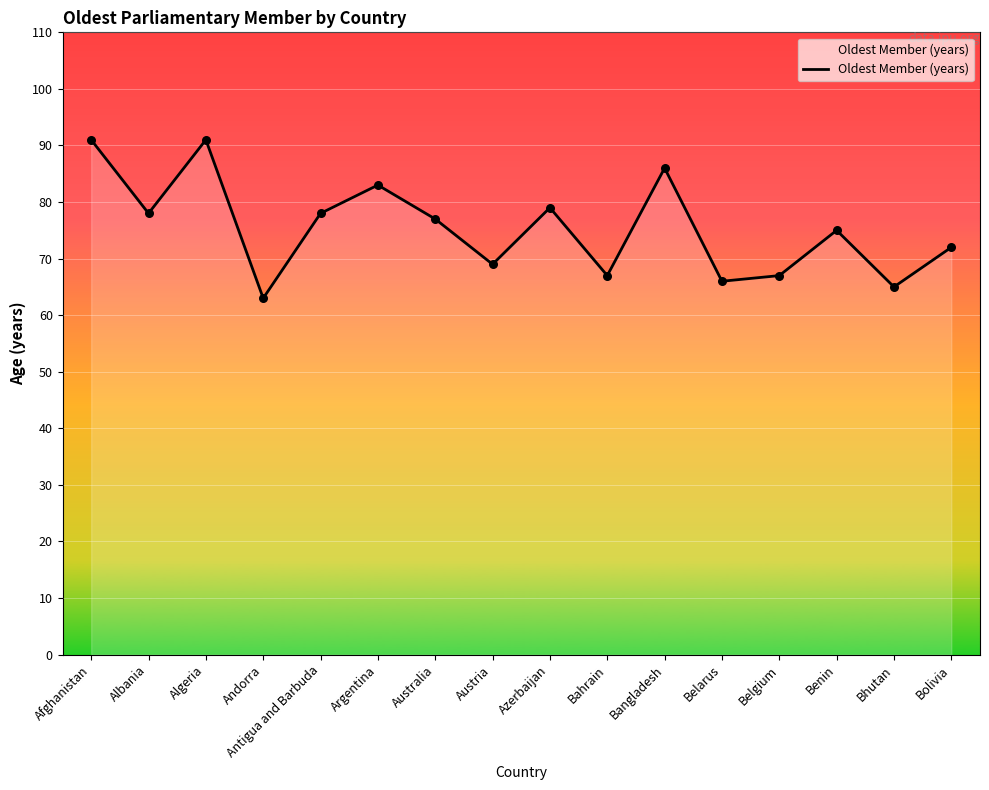

What is the change in value from Albania to Andorra?

-15